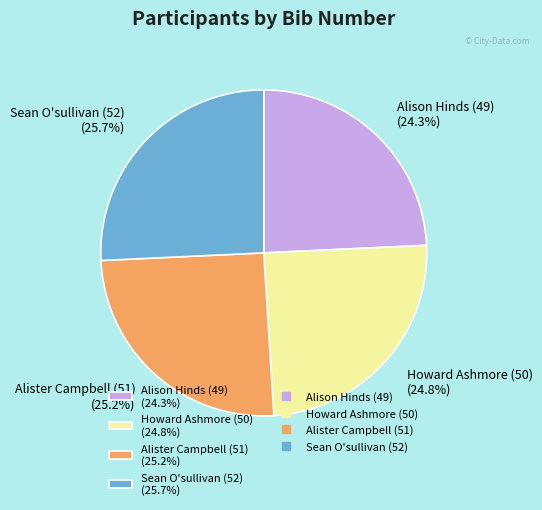

True or false: Alison Hinds (49) accounts for 16% of the total.

False